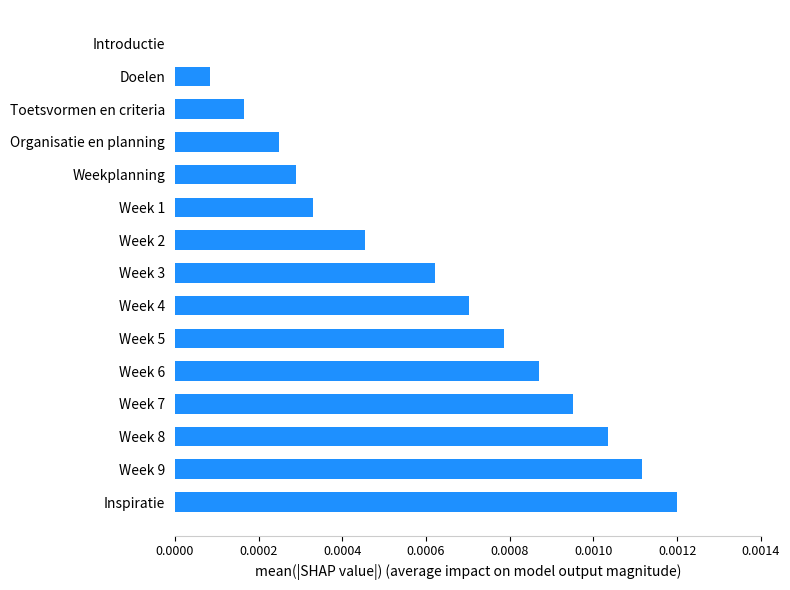

Between Doelen and Inspiratie, which is larger?

Inspiratie